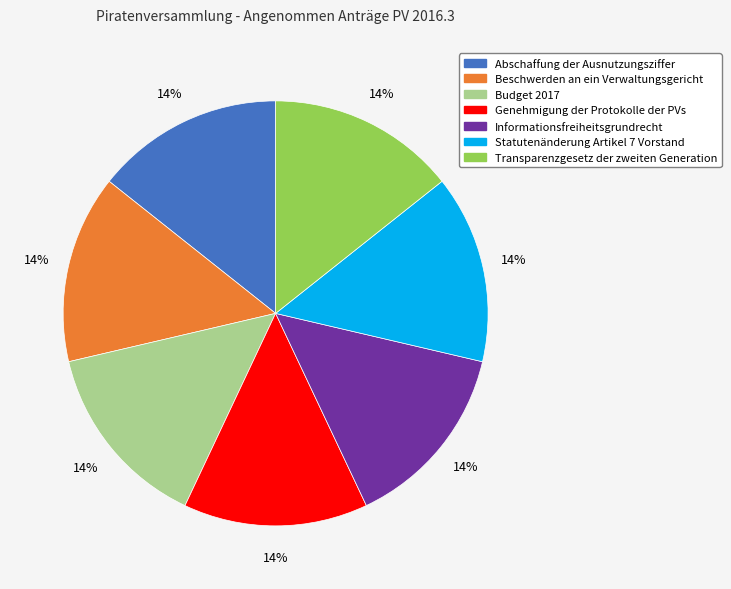

Is the sum of Budget 2017 and Transparenzgesetz der zweiten Generation greater than half?

No